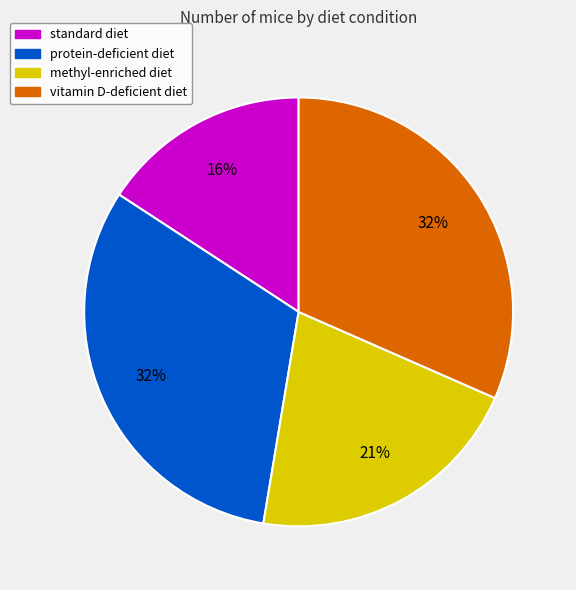

Is there any slice that represents more than half of the pie?

No